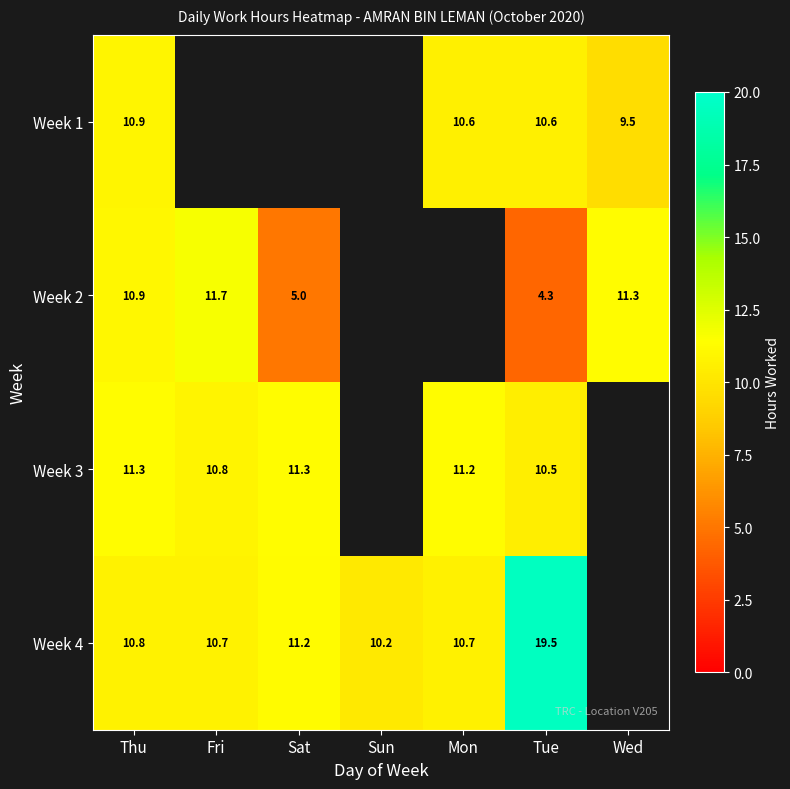

What is the smallest value displayed?

4.3